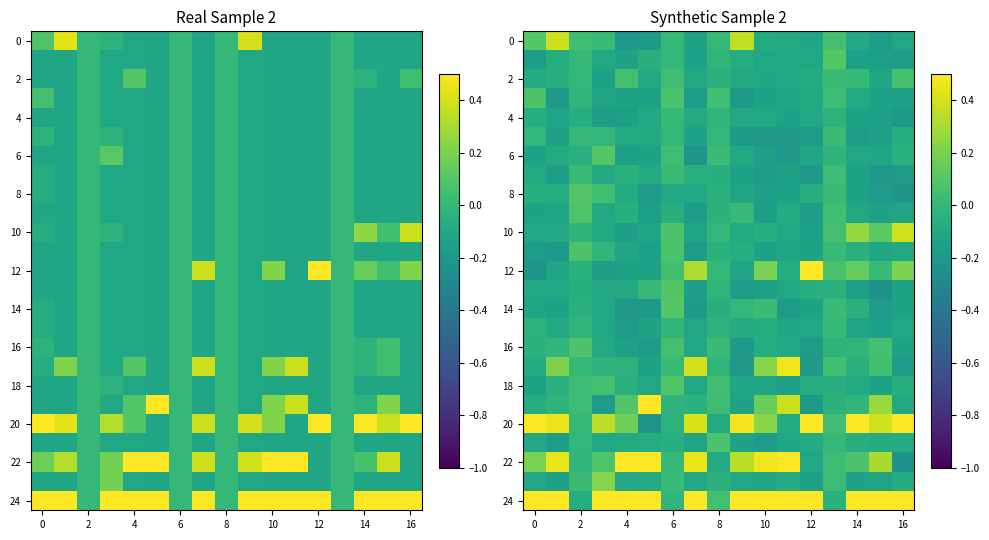

At how many categories does at least one series exceed 0?

17